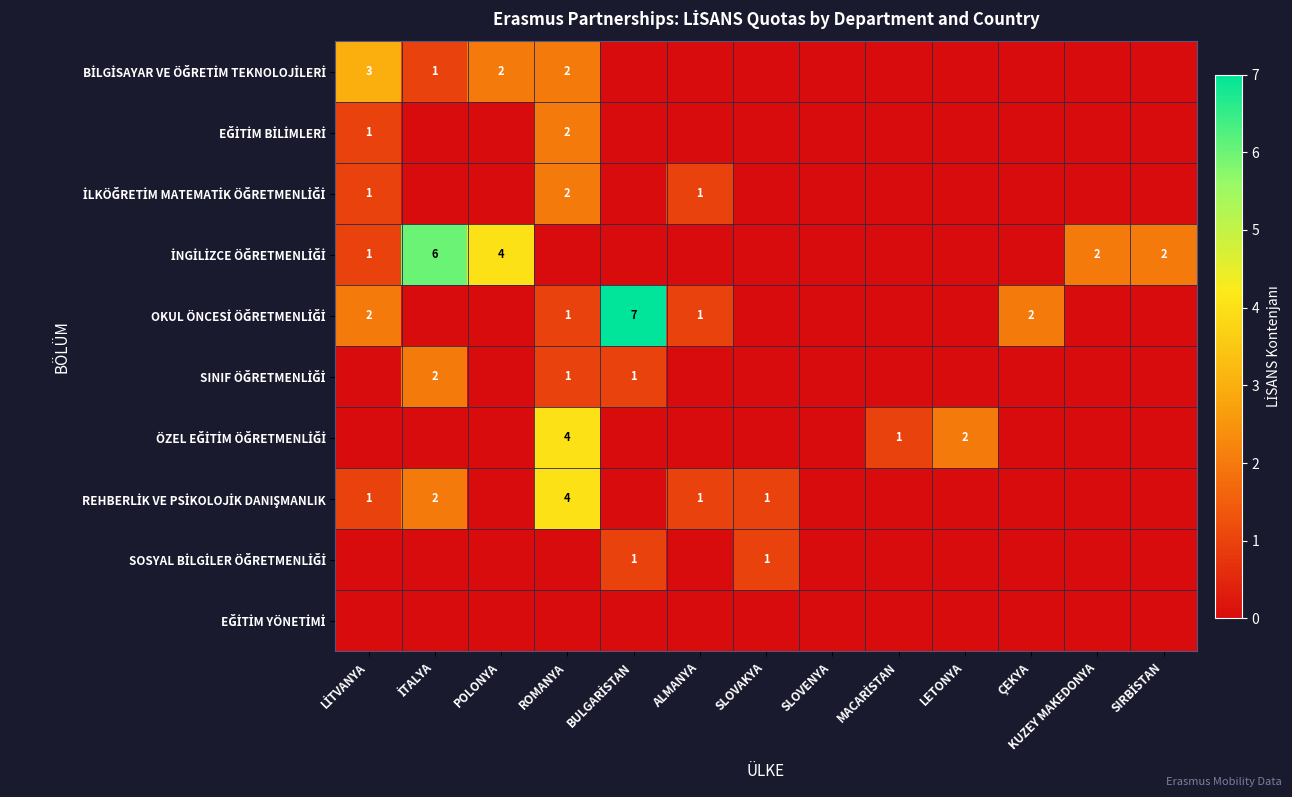

The value of REHBERLİK VE PSİKOLOJİK DANIŞMANLIK at SIRBİSTAN is -1. True or false?

False